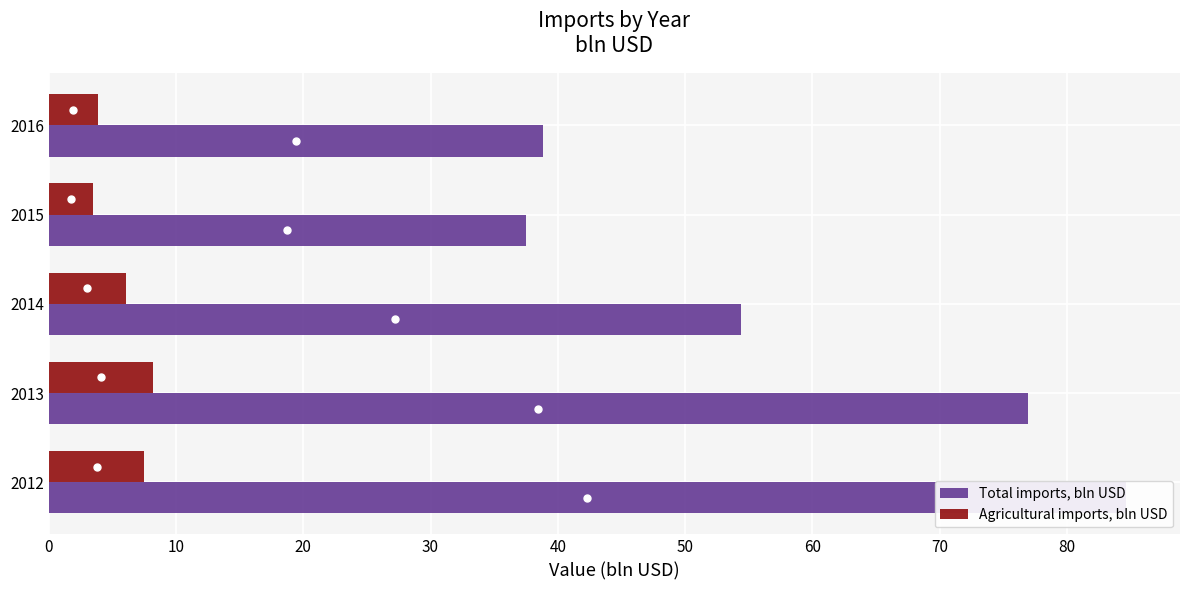

What value does the Total imports, bln USD series have at 2012?

84.7